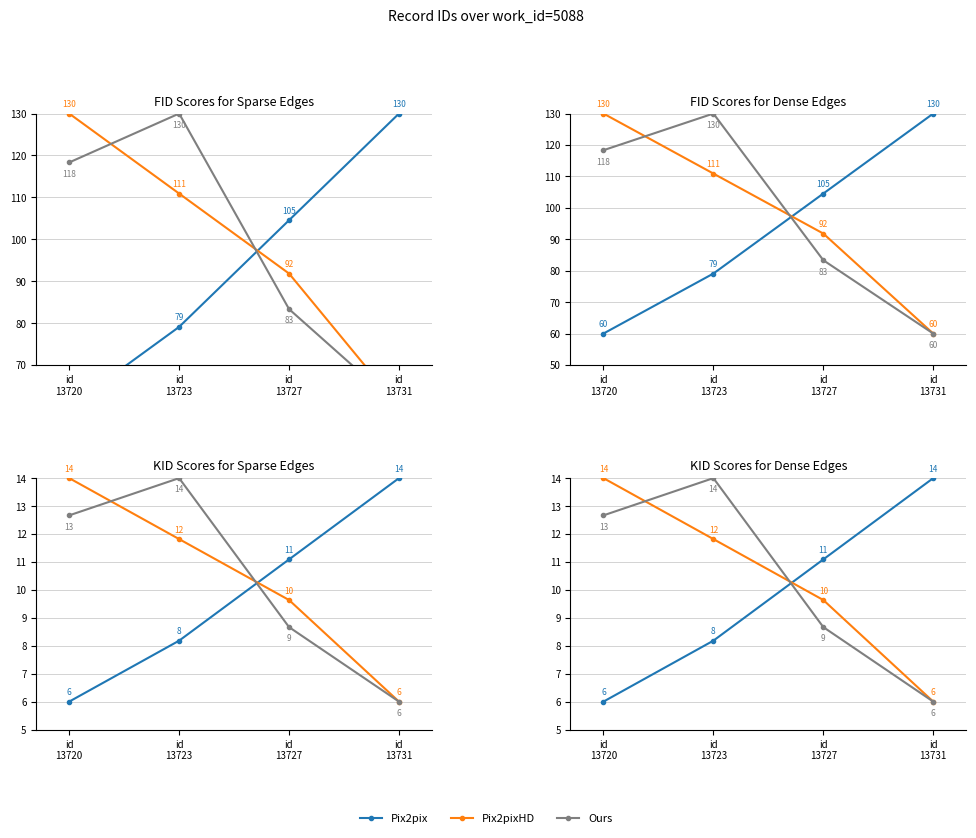

What is the difference between the Pix2pix values at id
13731 and id
13720?

8.0